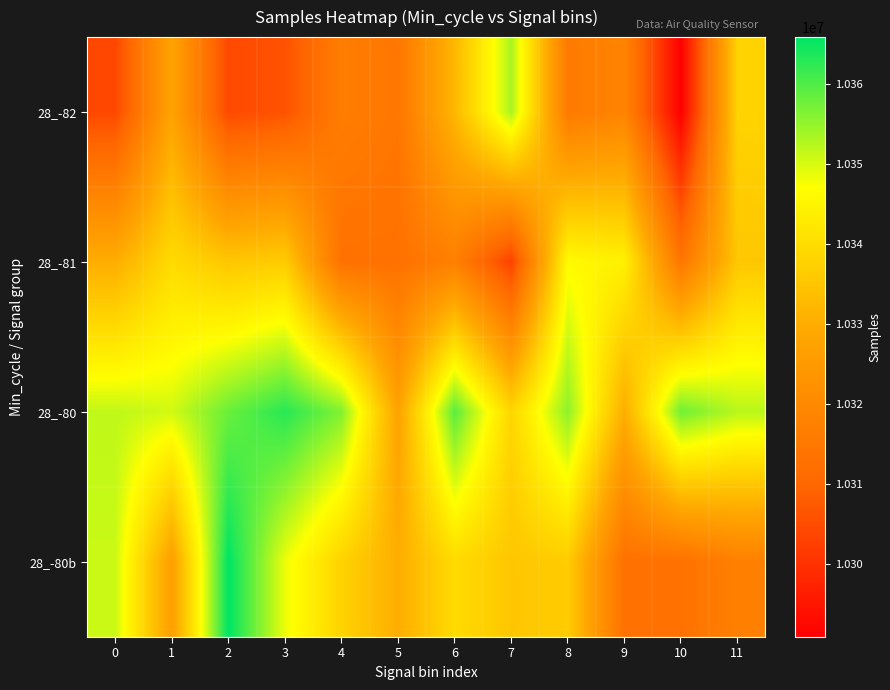

Reading right to left, what are all the values shown in this chart?

28_-82: 11=10337948	10=10290913	9=10318440	8=10315707	7=10353520	6=10332262	5=10314537	4=10316625	3=10306058	2=10304443	1=10327712	0=10304193
28_-81: 11=10335491	10=10314385	9=10344202	8=10346138	7=10303096	6=10317347	5=10313063	4=10313083	3=10336523	2=10335306	1=10339616	0=10330049
28_-80: 11=10352305	10=10357562	9=10330244	8=10355443	7=10338498	6=10359191	5=10327485	4=10356317	3=10362881	2=10357992	1=10350417	0=10351744
28_-80b: 11=10317347	10=10313063	9=10313083	8=10336523	7=10335306	6=10339616	5=10330049	4=10337948	3=10348452	2=10365850	1=10326348	0=10350954